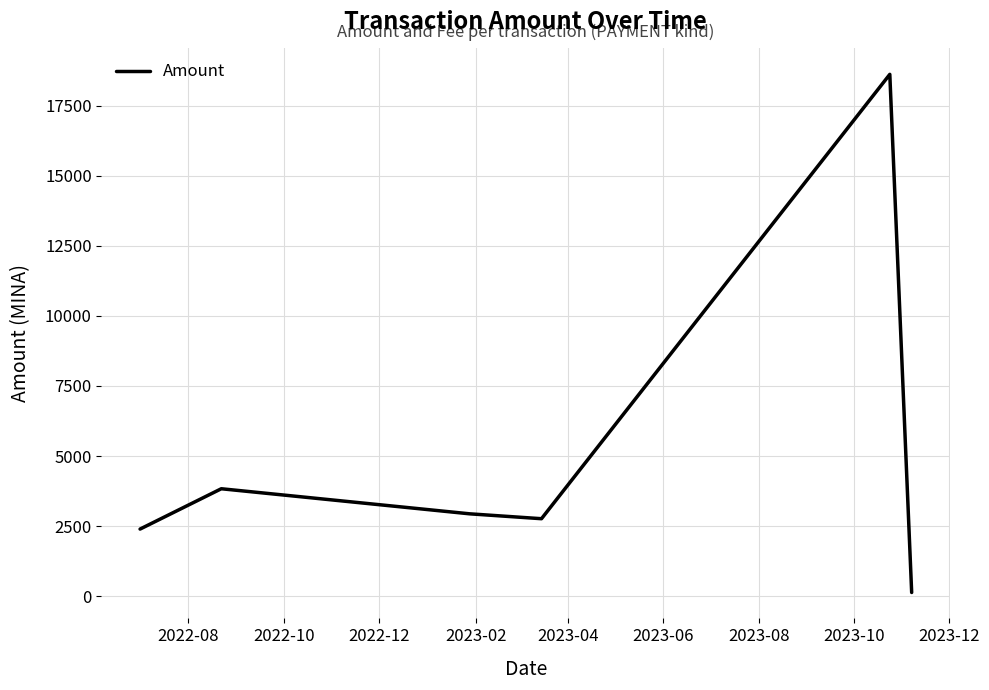

What is the maximum value shown in the chart?

18622.2